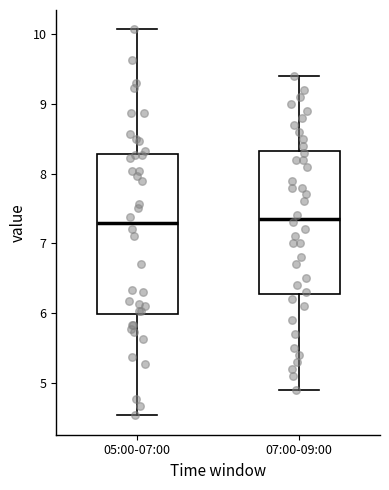

Reading left to right, transcribe this box plot: for each box, give where its median line is, the range the box spans, and where its two whiskers end, as read against the y-axis. The values are not printed on the chart, so give them approximately, as read against the axis.

05:00-07:00: median 7.3, box 6.0 to 8.3, whiskers 4.5 to 10.1
07:00-09:00: median 7.4, box 6.3 to 8.3, whiskers 4.9 to 9.4